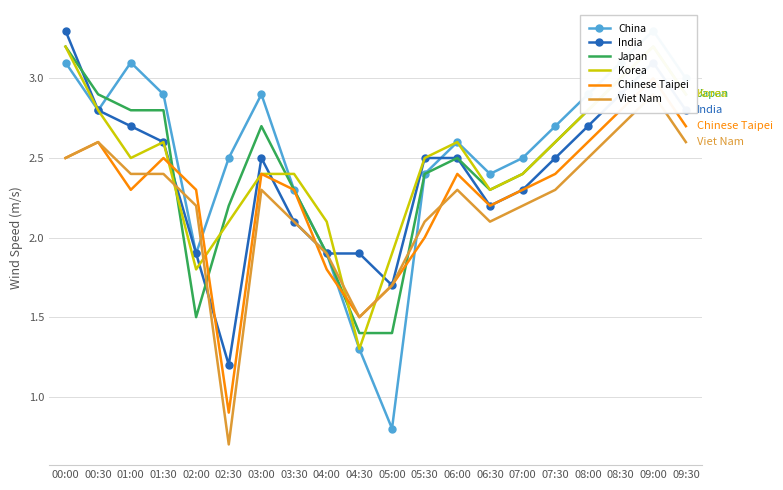

The India series shows 2.9 at 08:30. True or false?

True